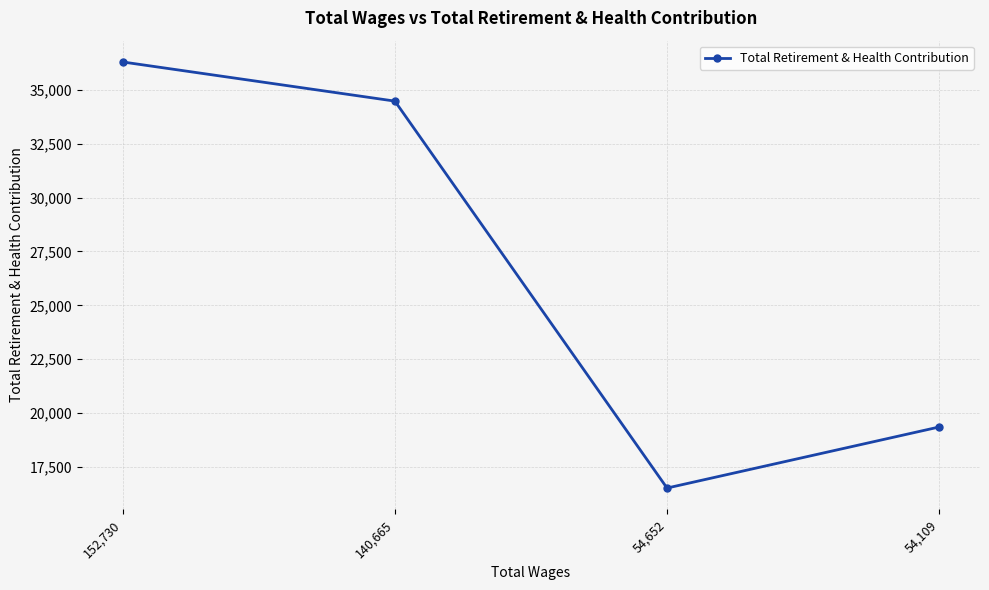

List the labels in order of value, smallest first.

54,652, 54,109, 140,665, 152,730